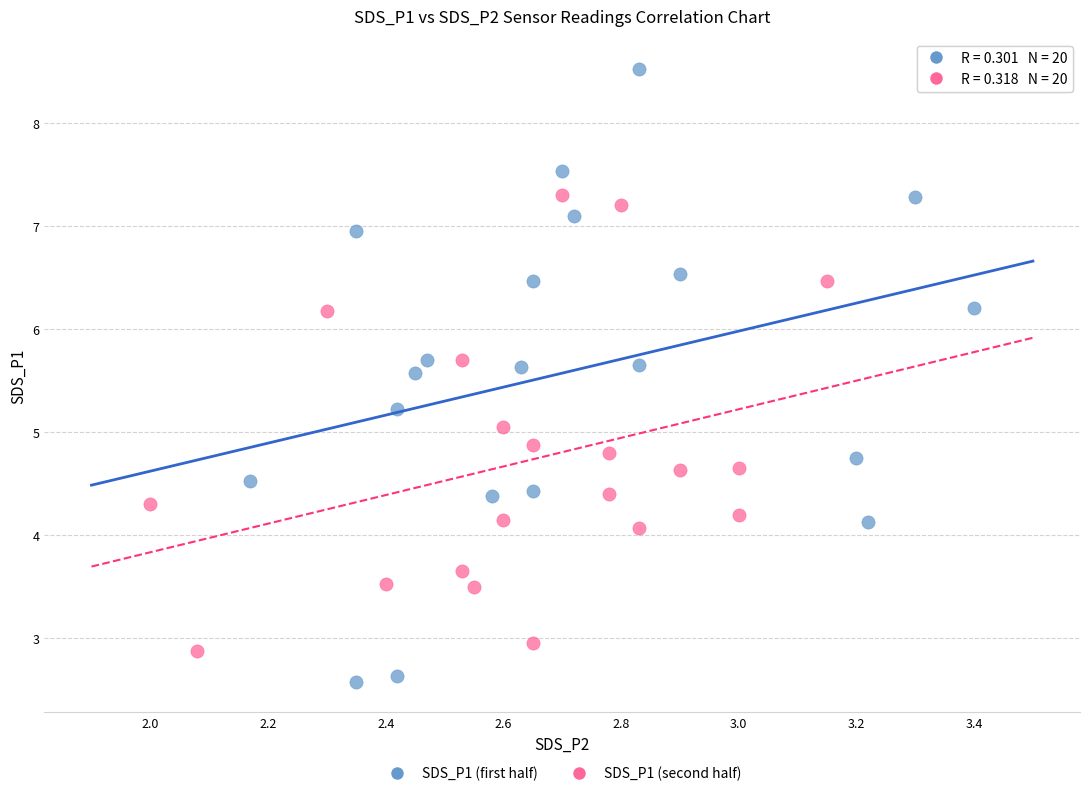

Which series reaches the maximum Y coordinate?

SDS_P1 (first half)